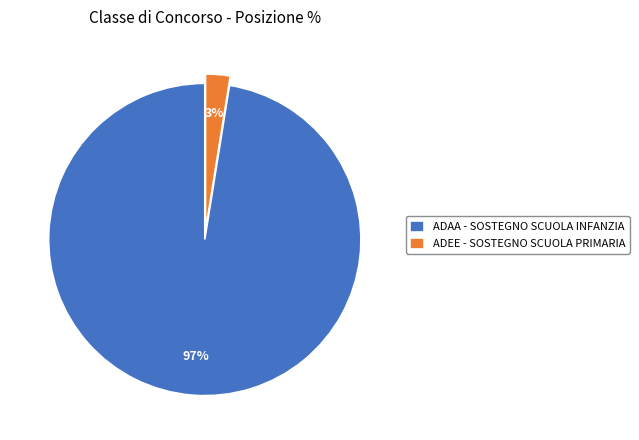

Which has a higher value, ADEE - SOSTEGNO SCUOLA PRIMARIA or ADAA - SOSTEGNO SCUOLA INFANZIA?

ADAA - SOSTEGNO SCUOLA INFANZIA